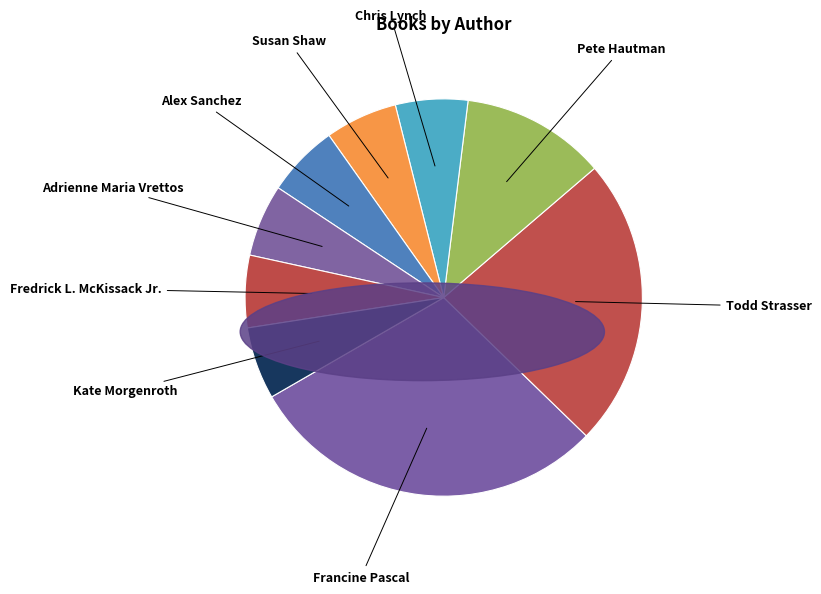

Which has a higher value, Adrienne Maria Vrettos or Pete Hautman?

Pete Hautman